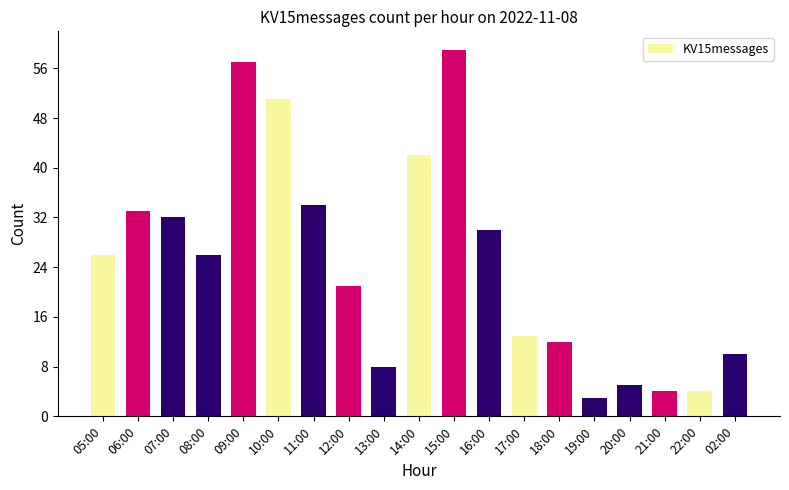

Is it true that the value at 05:00 is 8?

False